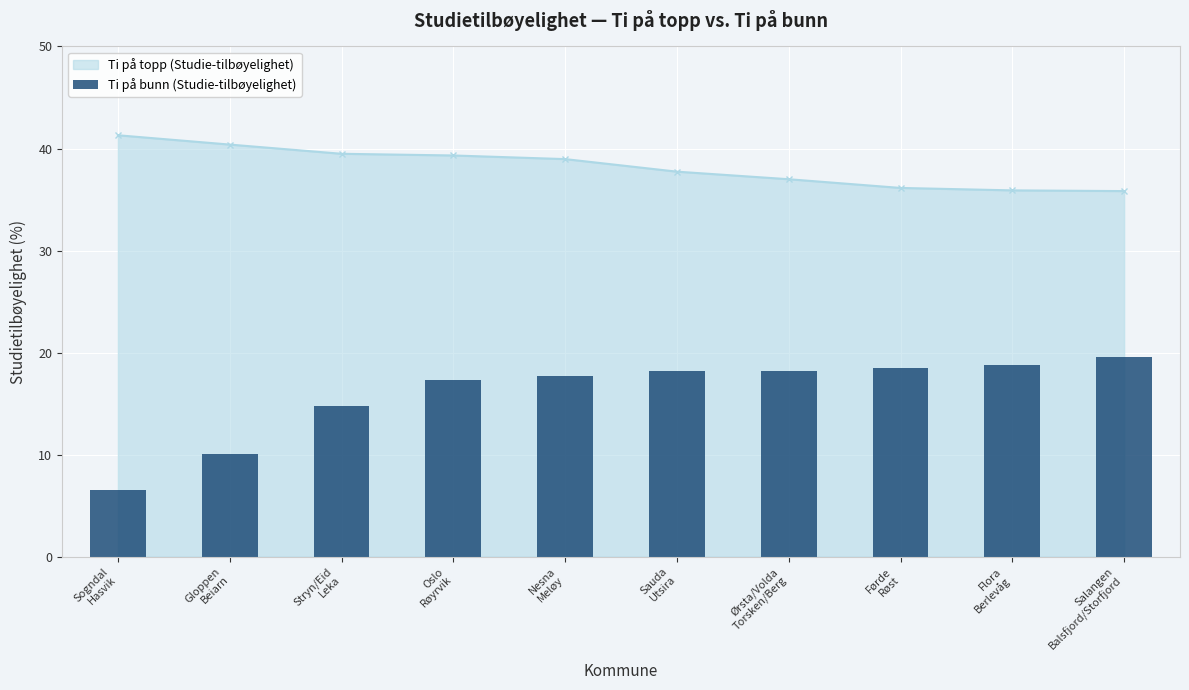

What is the lowest value of the Ti på topp (Studie-tilbøyelighet) series?

35.8